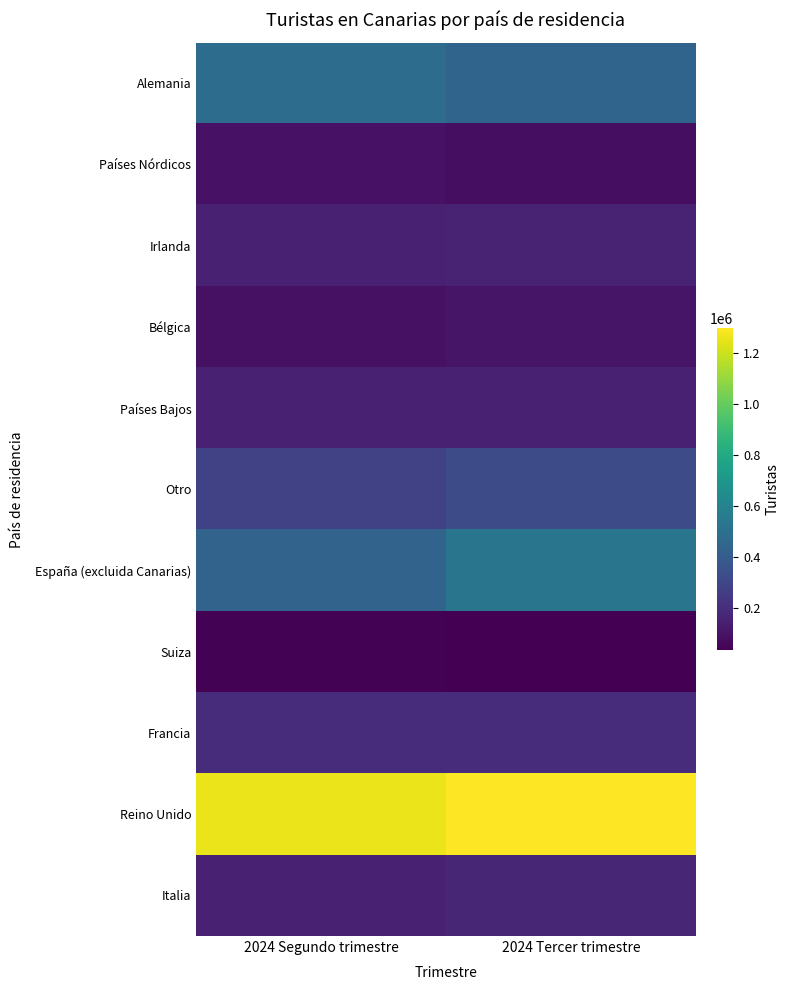

Reading left to right, extract all data points from this chart.

Alemania: 2024 Segundo trimestre=481530	2024 Tercer trimestre=438772
Países Nórdicos: 2024 Segundo trimestre=95663	2024 Tercer trimestre=77658
Irlanda: 2024 Segundo trimestre=149013	2024 Tercer trimestre=158307
Bélgica: 2024 Segundo trimestre=88720	2024 Tercer trimestre=103552
Países Bajos: 2024 Segundo trimestre=146859	2024 Tercer trimestre=148813
Otro: 2024 Segundo trimestre=276080	2024 Tercer trimestre=327320
España (excluida Canarias): 2024 Segundo trimestre=438235	2024 Tercer trimestre=525512
Suiza: 2024 Segundo trimestre=38501	2024 Tercer trimestre=32538
Francia: 2024 Segundo trimestre=193962	2024 Tercer trimestre=192168
Reino Unido: 2024 Segundo trimestre=1259981	2024 Tercer trimestre=1299176
Italia: 2024 Segundo trimestre=148480	2024 Tercer trimestre=171009